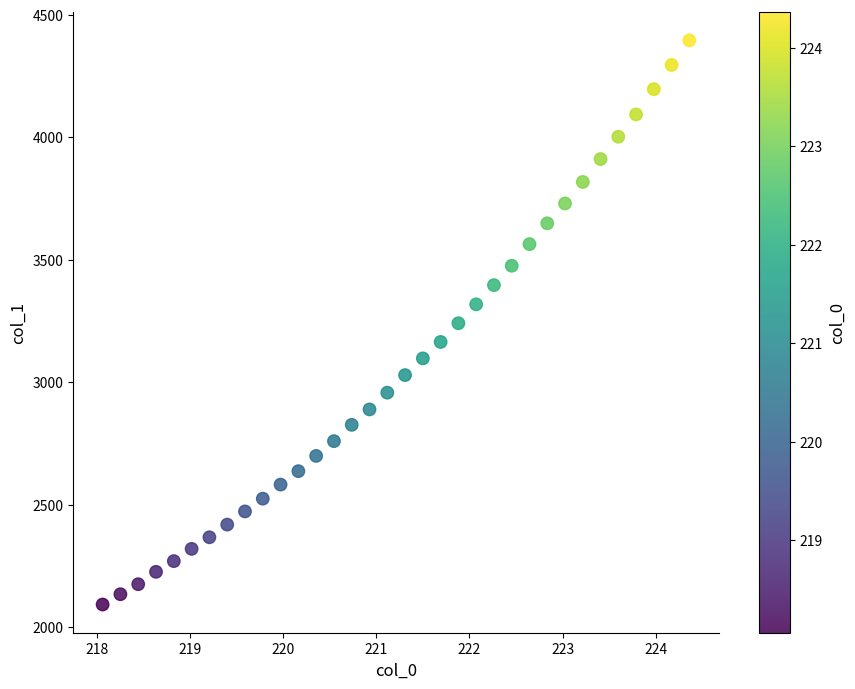

What is the range of X values (max minus min)?

6.3